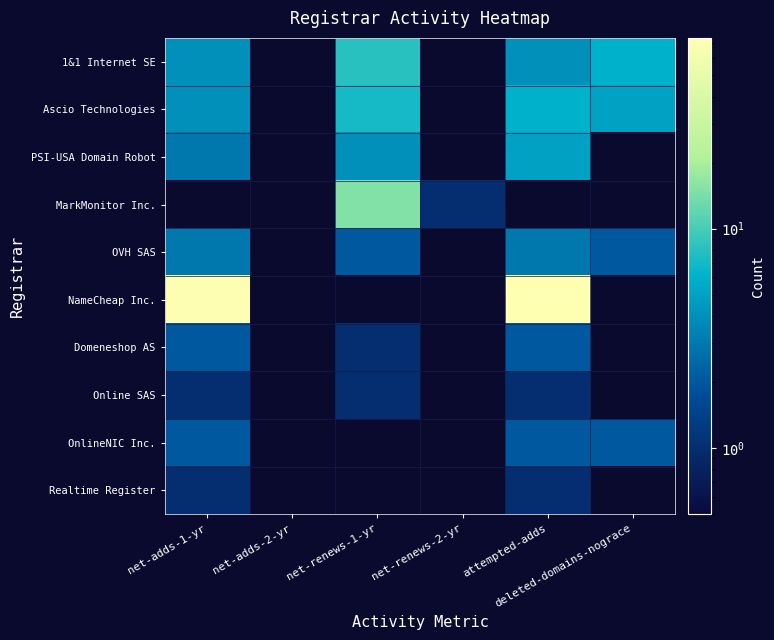

What is the minimum value shown in the chart?

1.0